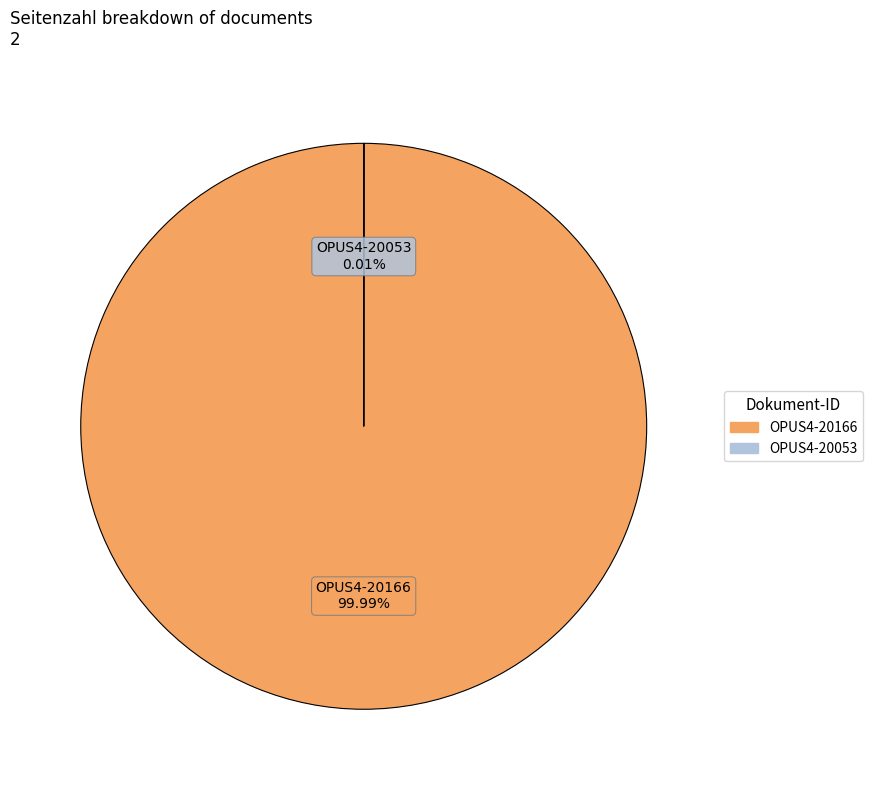

Which category has the biggest portion of the pie?

OPUS4-20166